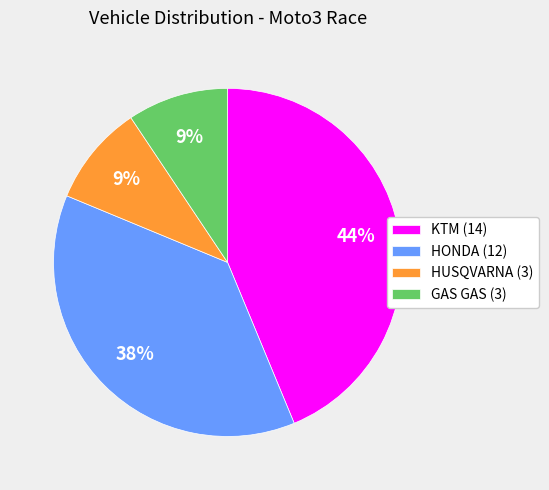

Between HONDA and KTM, which is larger?

KTM